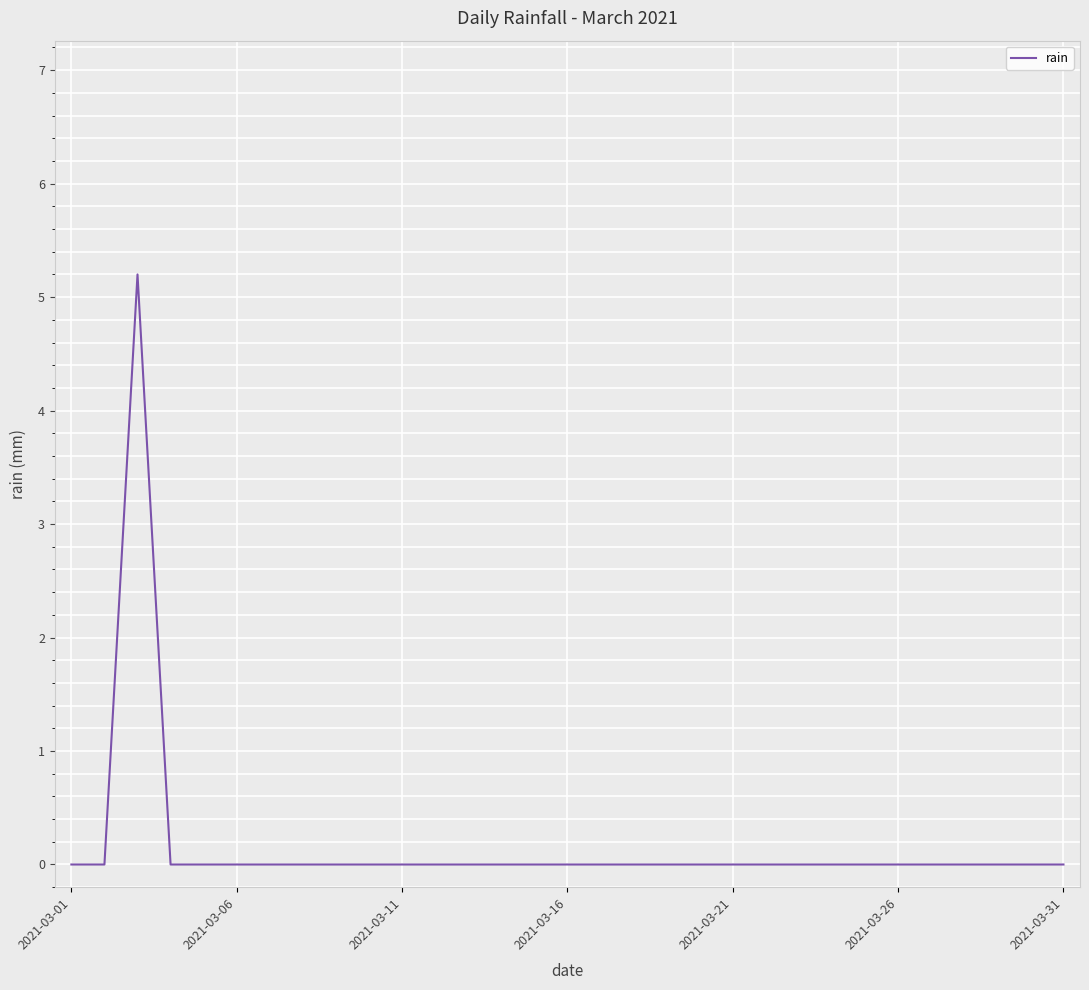

What is the greatest value displayed?

5.2